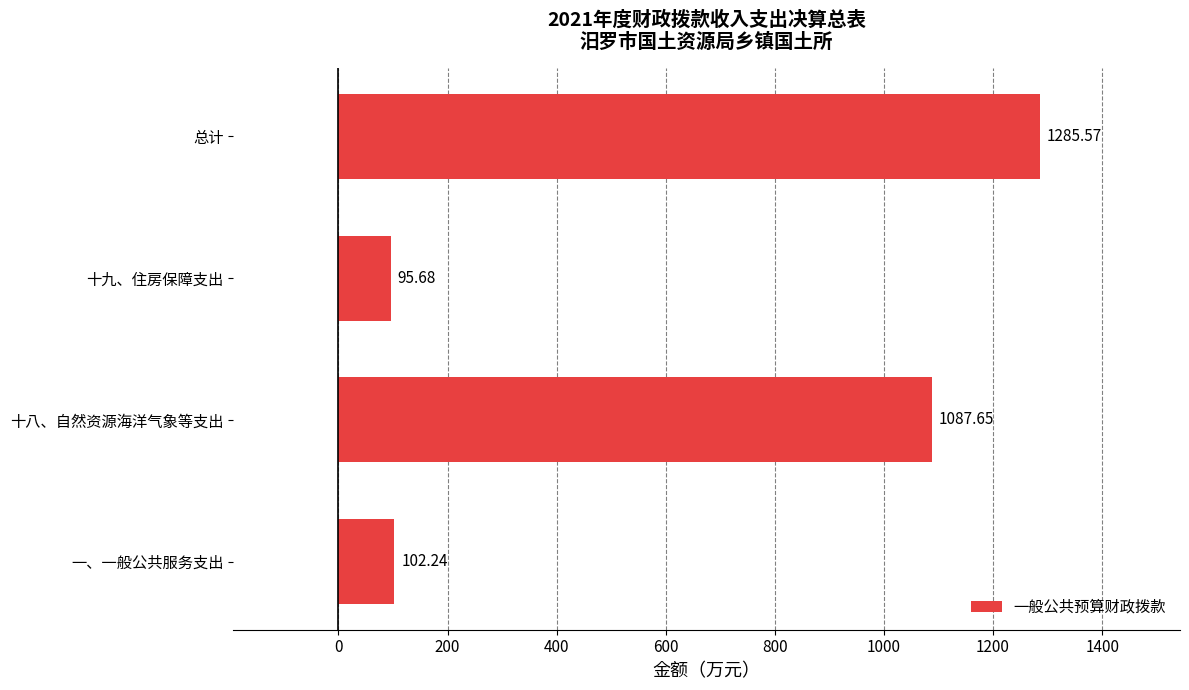

At which category does the chart reach its minimum across all series?

十九、住房保障支出